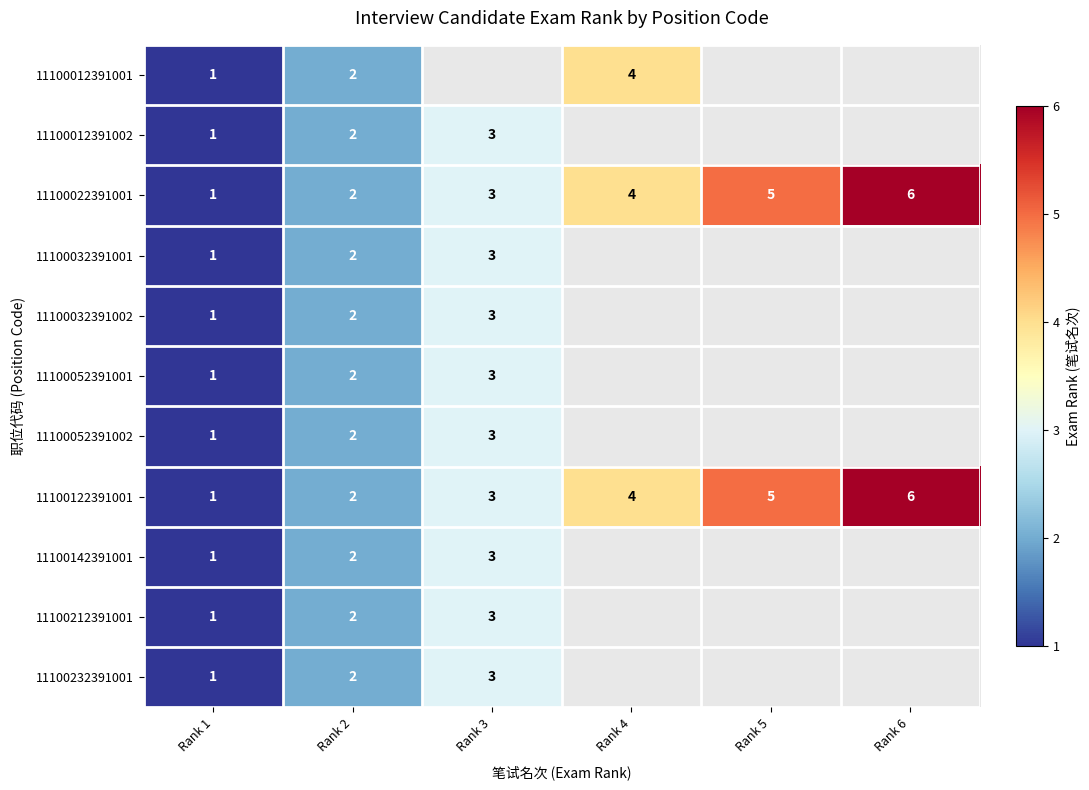

How many 11100122391001 values are between 2 and 5?

4